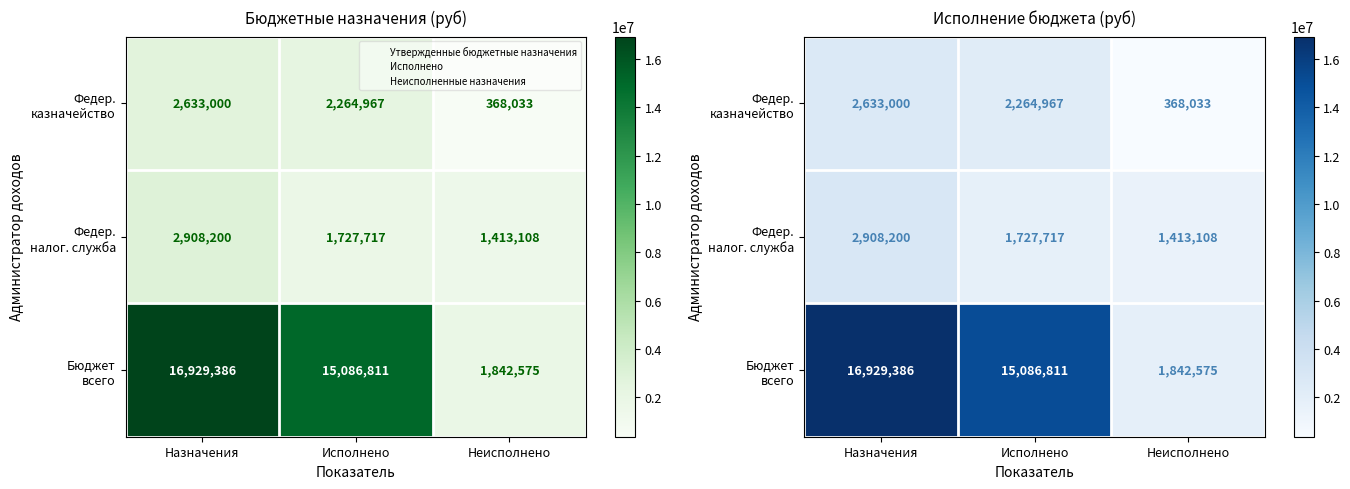

What value does the Федер. налог. служба series have at Неисполнено?

1413107.8